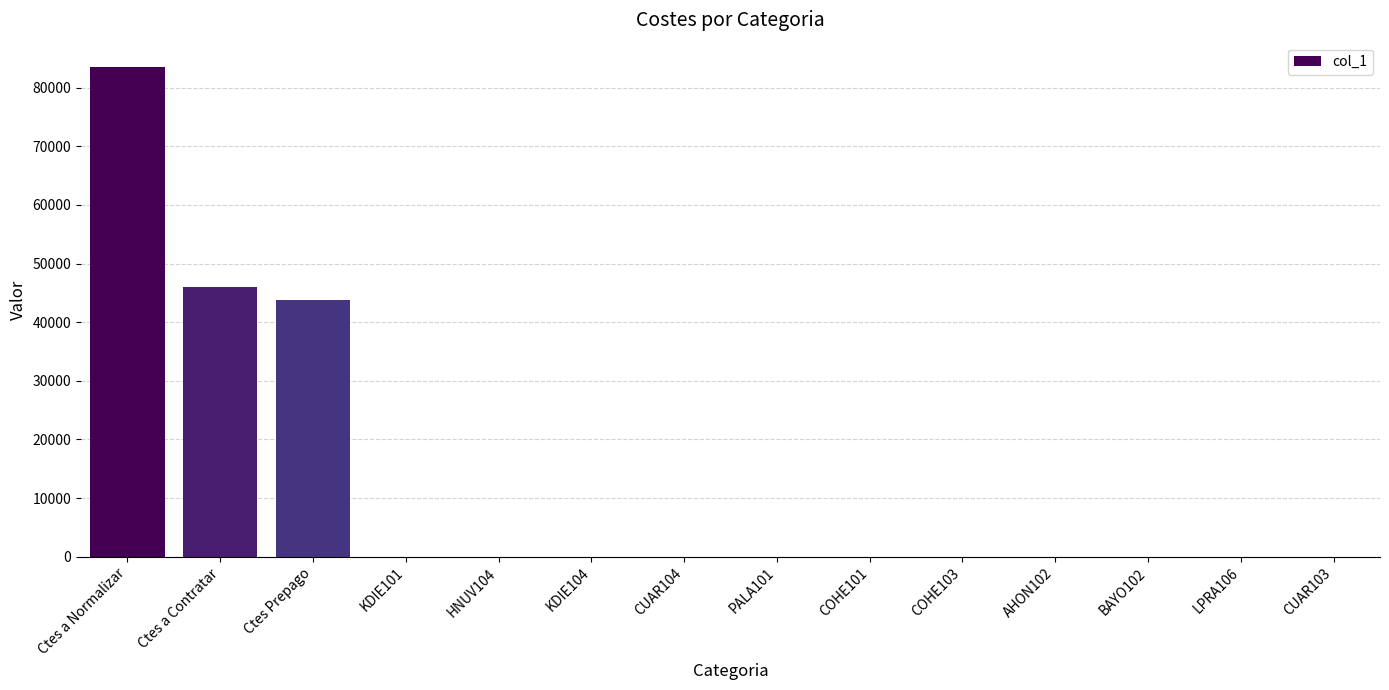

What is the maximum value shown in the chart?

83479.4